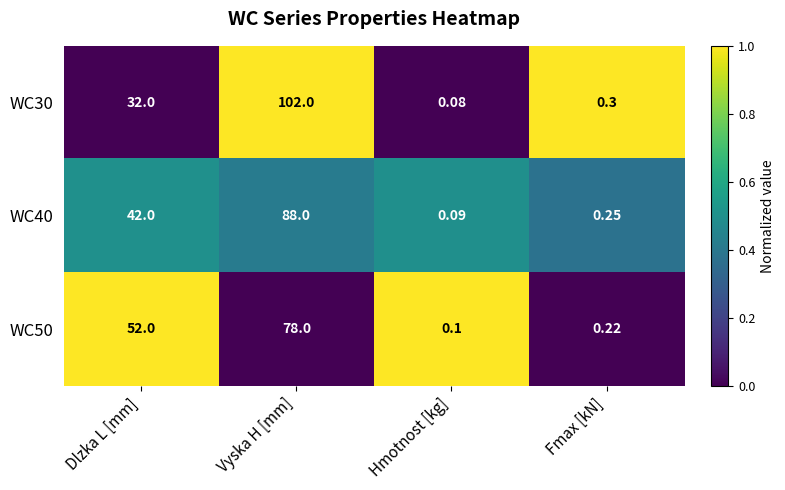

How many data points does each series have?

4